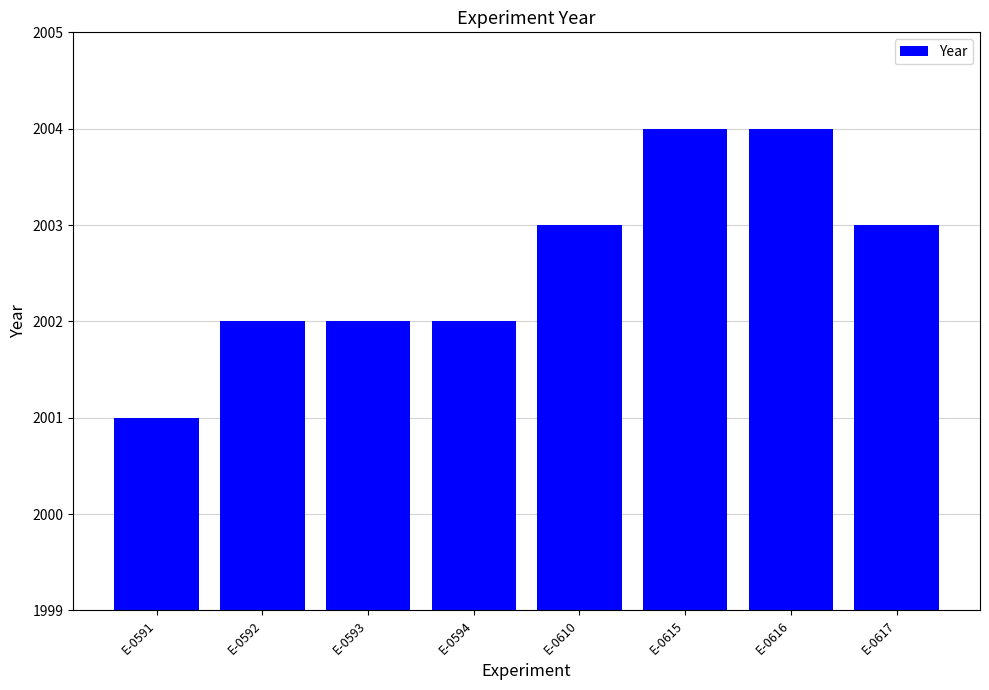

What is the maximum value shown in the chart?

2004